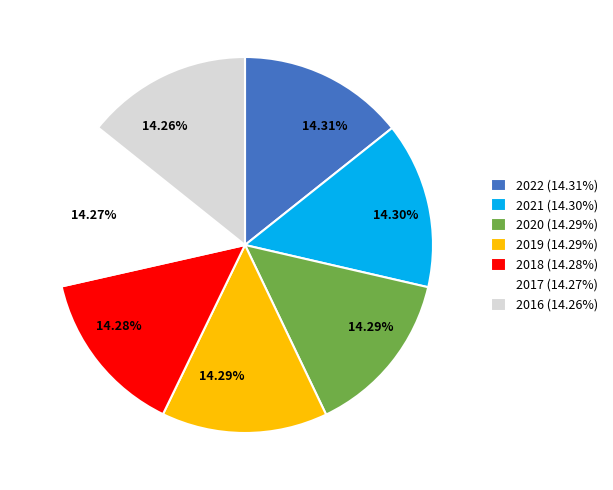

What is the total percentage of 2022 and 2016?

28.6%